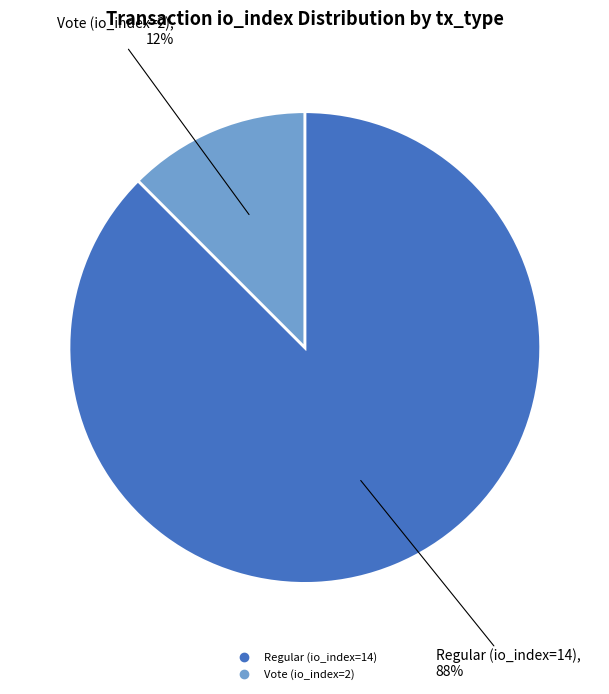

To the nearest percent, what is the combined percentage of Vote (io_index=2) and Regular (io_index=14)?

100%